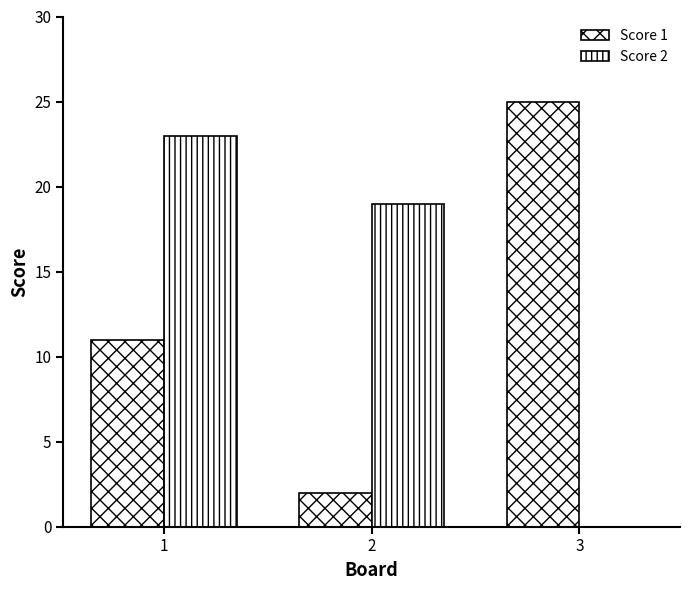

What is the value of the Score 2 bar at the 2nd from the left?

19